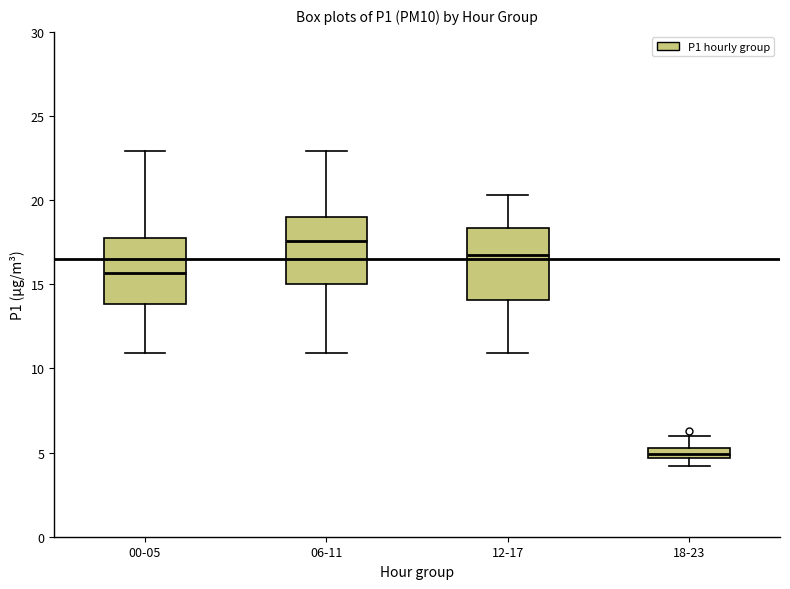

Which box's median line is the highest?

06-11